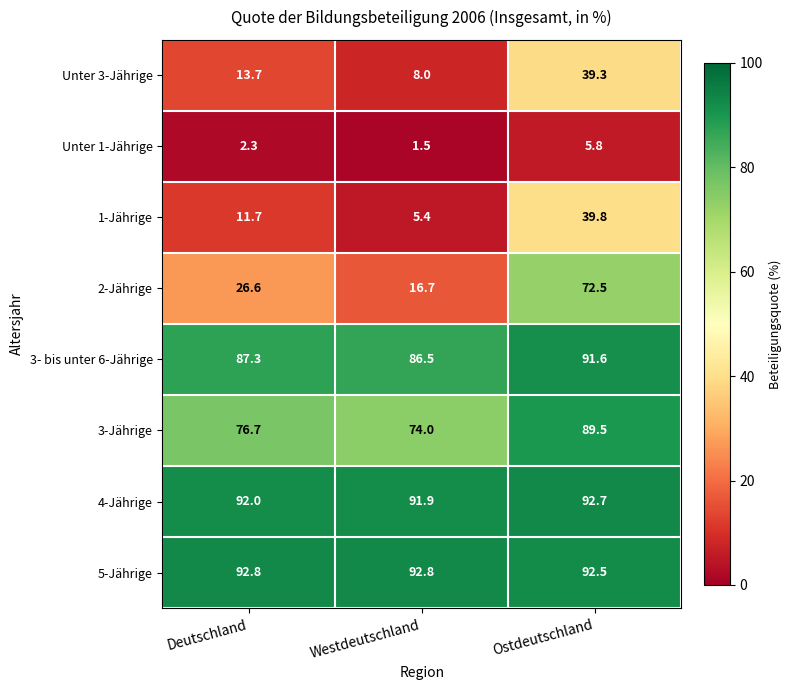

What is the approximate value of Unter 3-Jährige at Westdeutschland?

8.0